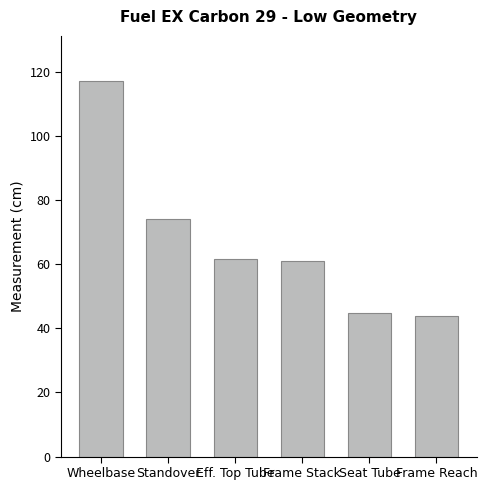

What position from the left is Eff. Top Tube?

3